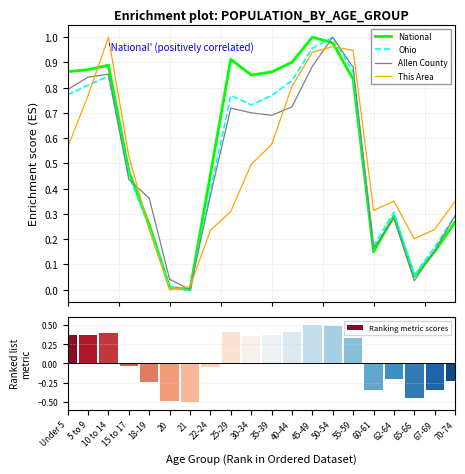

Which has a higher value, 70-74 or 35-39?

35-39